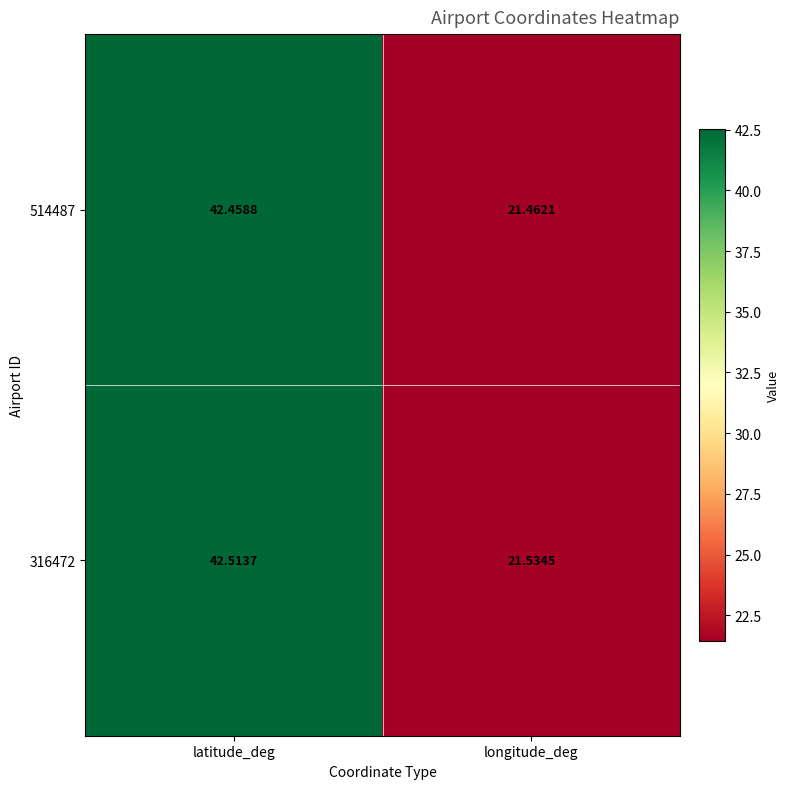

At which label is 514487 closest to 31?

longitude_deg